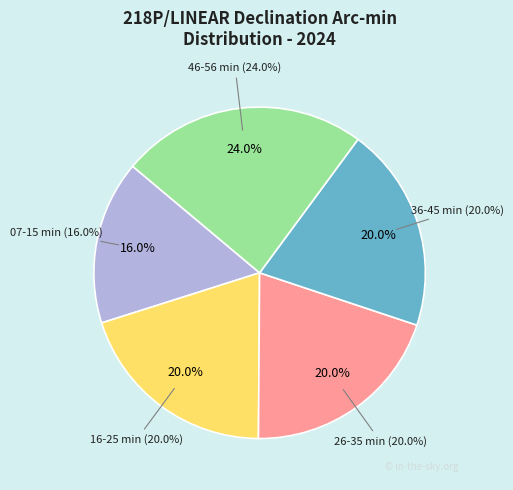

Does 11 min account for over 50% of the chart?

No